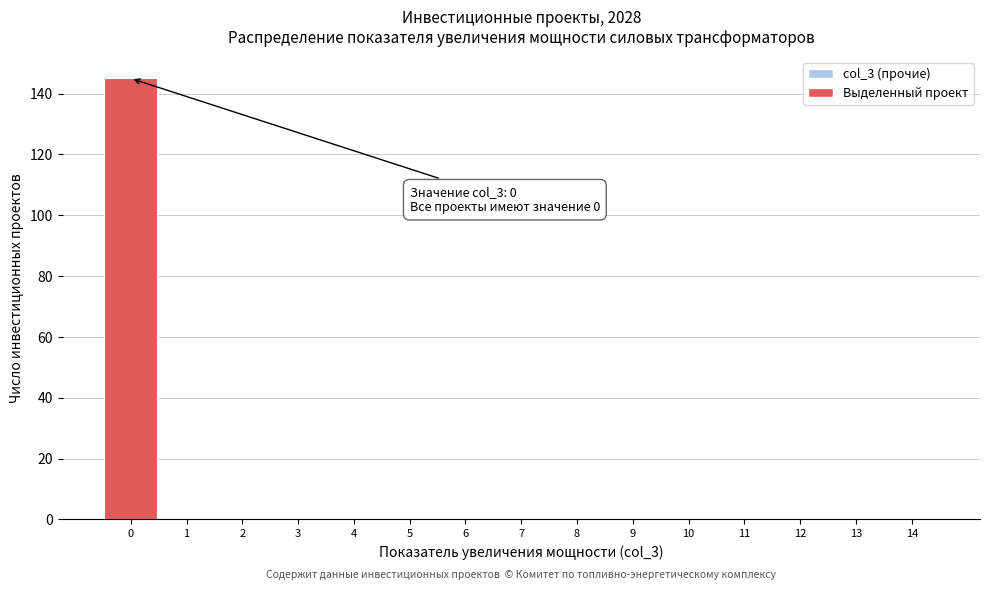

Which range on the x-axis has the tallest bar?

-0.5 to 0.5